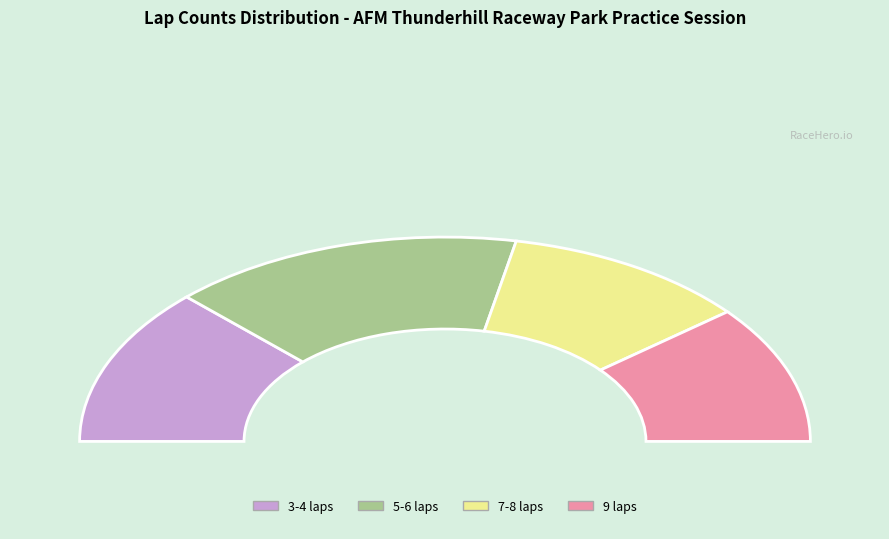

Is Hani Bisharat the majority of the pie?

No